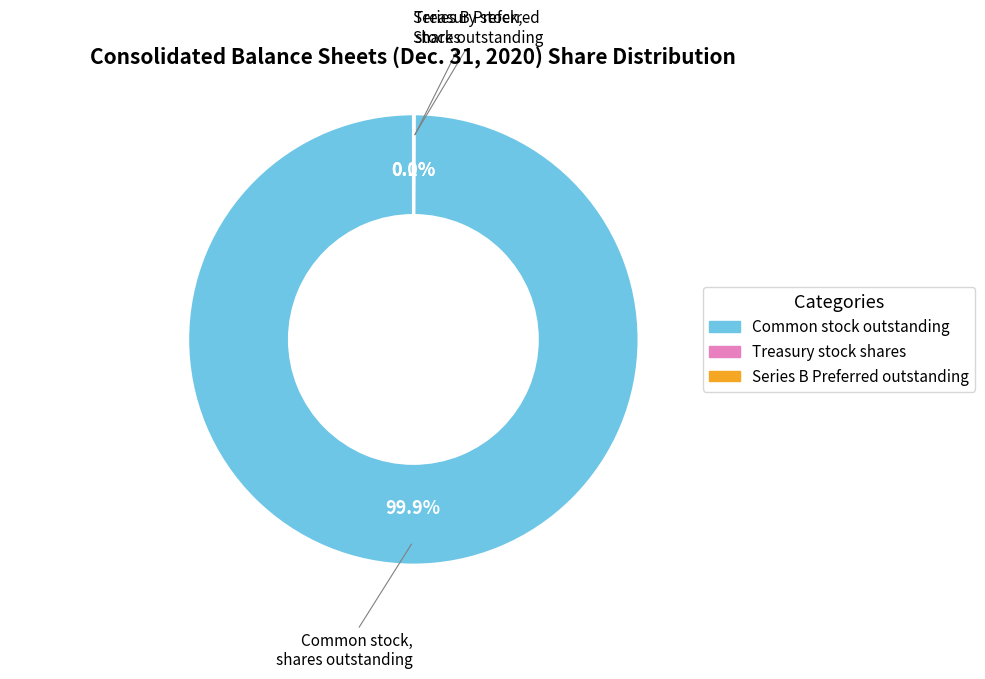

Is there any slice that represents more than half of the pie?

Yes